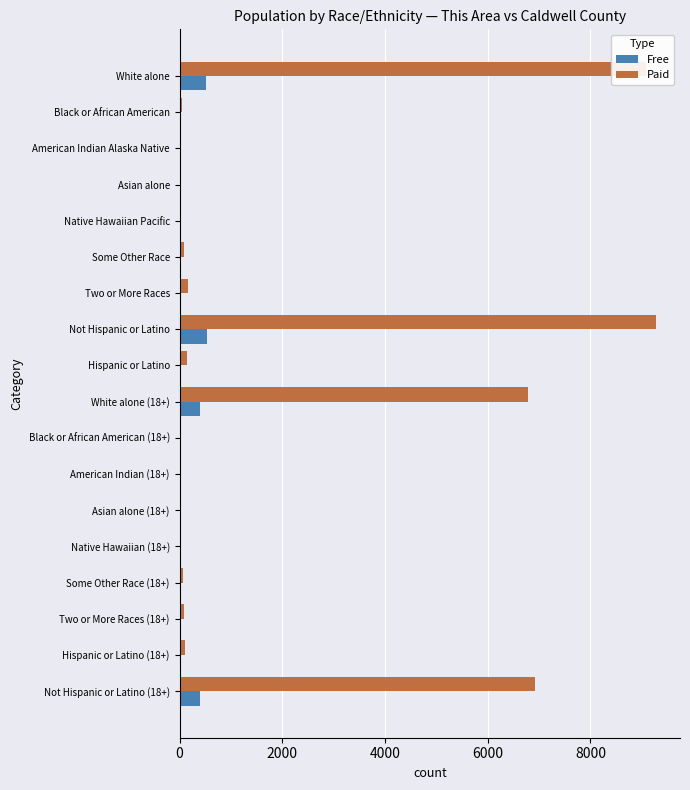

What is the average value of the Free series?

106